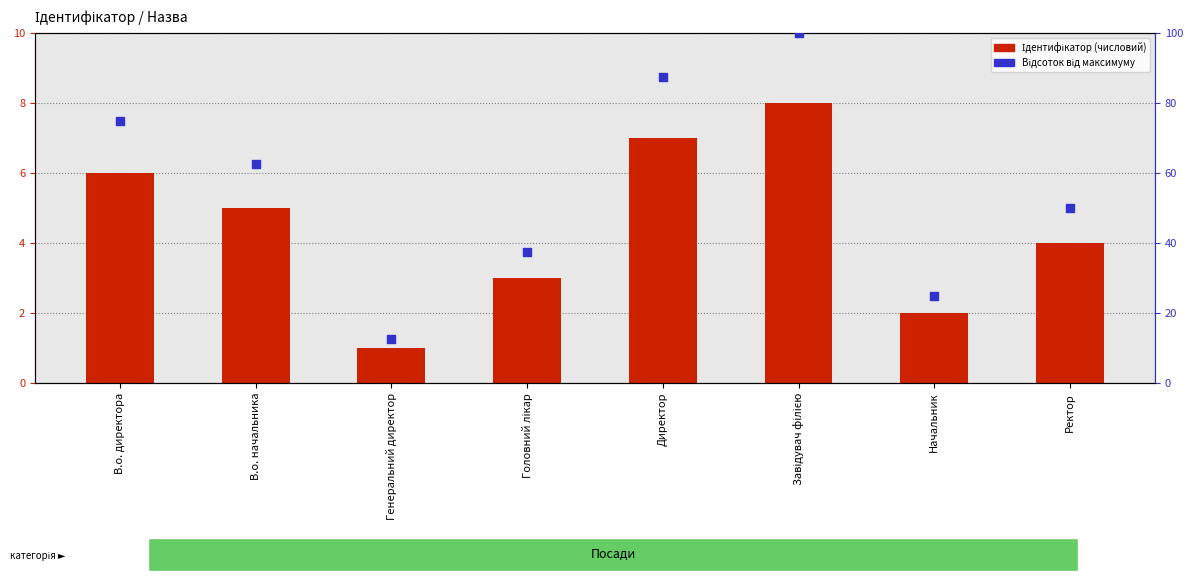

Which series contains the lowest Y value?

Ідентифікатор